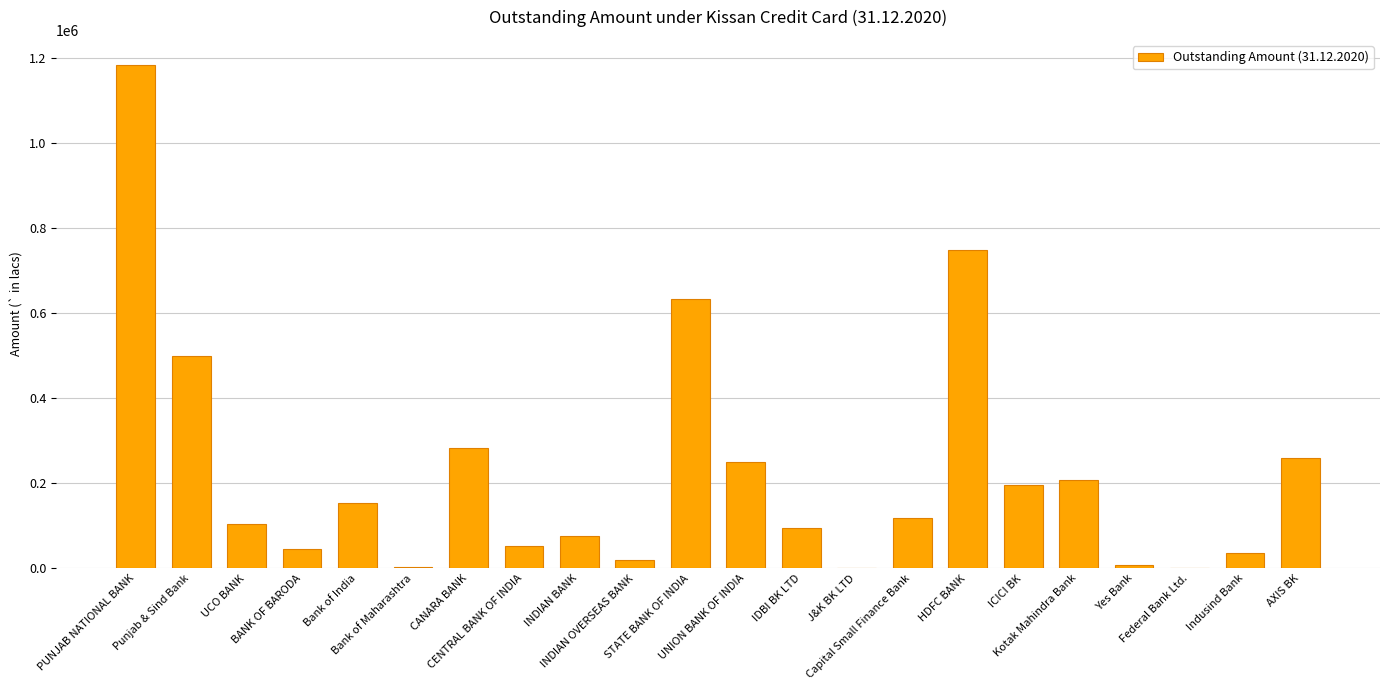

True or false: the data shows 1984 at Bank of Maharashtra.

True